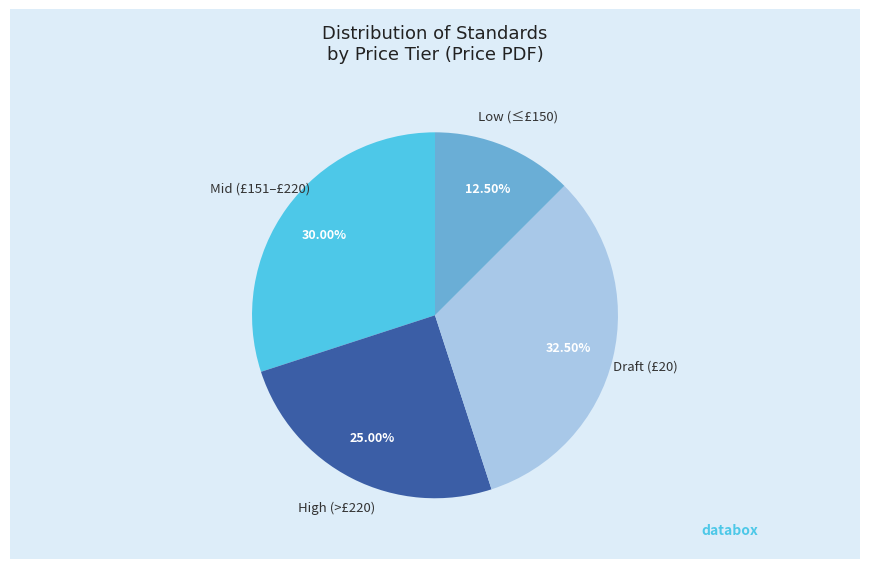

Approximately how many times larger is the value at High (>£220) compared to Mid (£151–£220)?

0.8